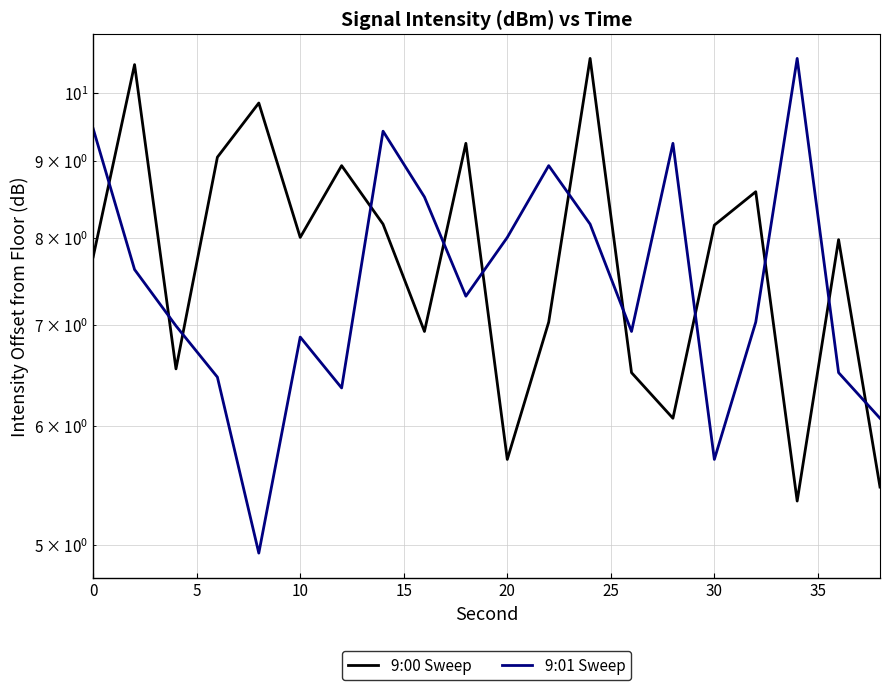

How many values in the 9:01 Sweep series exceed 7?

11